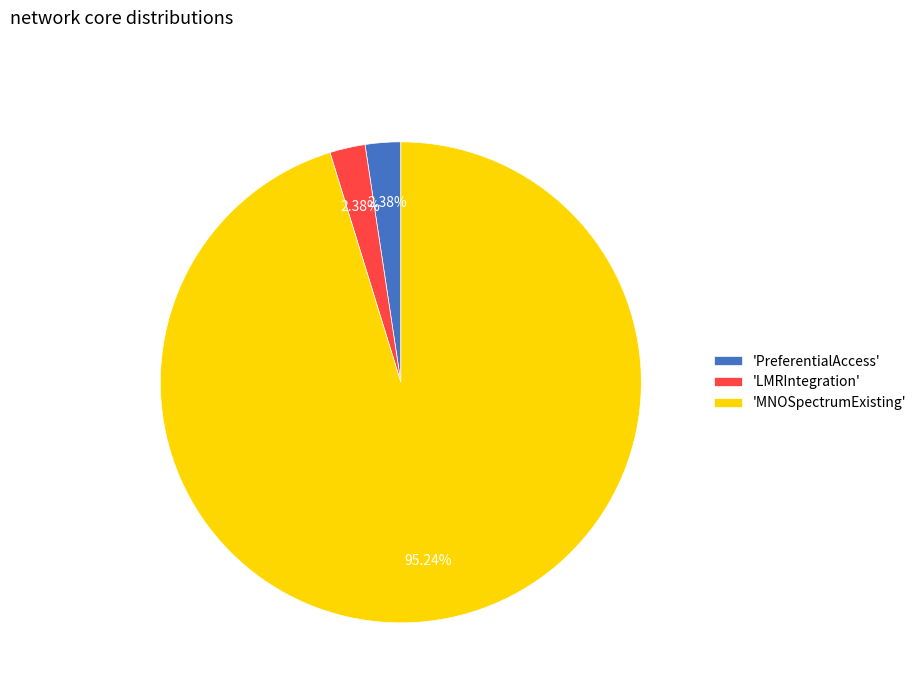

Is the sum of 'MNOSpectrumExisting' and 'LMRIntegration' greater than half?

Yes